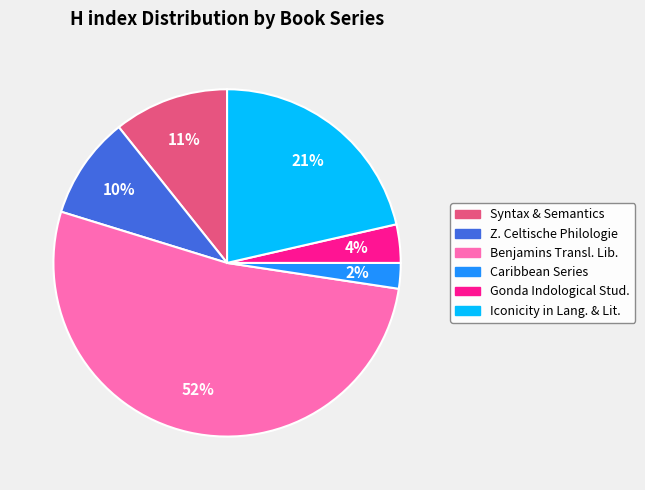

Rank the categories by value from highest to lowest.

Benjamins Transl. Lib., Iconicity in Lang. & Lit., Syntax & Semantics, Z. Celtische Philologie, Gonda Indological Stud., Caribbean Series